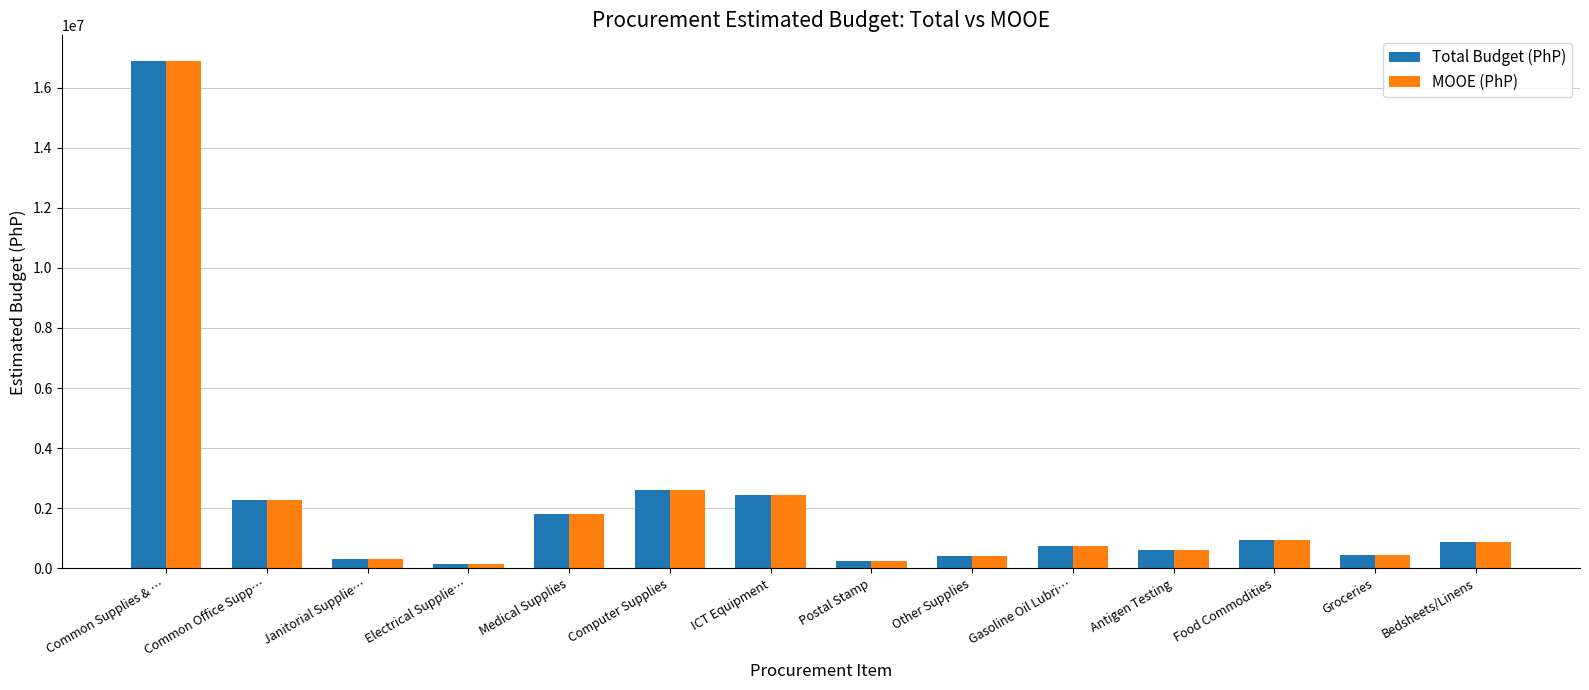

Is it true that MOOE (PhP) equals 436922.0 at Groceries?

True